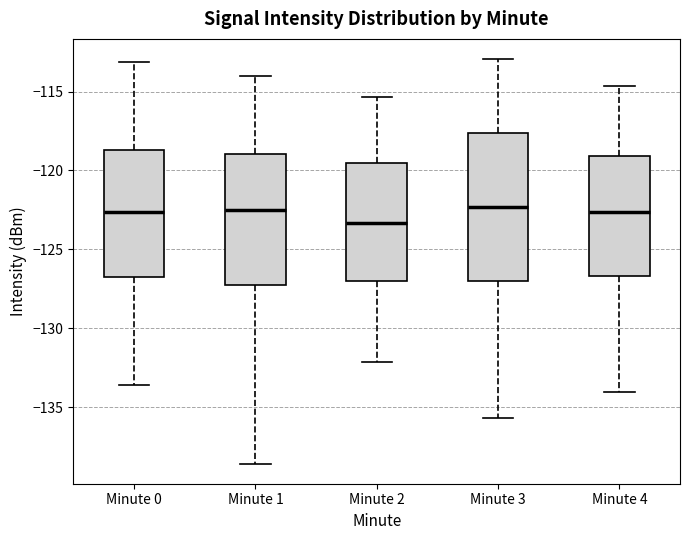

Reading left to right, read every box against the y-axis: the position of its median line, the range the box covers, and the ends of its whiskers. The values are not printed on the chart, so give them approximately, as read against the axis.

Minute 0: median -122.5, box -126.5 to -118.5, whiskers -133.5 to -113.0
Minute 1: median -122.5, box -127.0 to -119.0, whiskers -138.5 to -114.0
Minute 2: median -123.5, box -127.0 to -119.5, whiskers -132.0 to -115.5
Minute 3: median -122.5, box -127.0 to -117.5, whiskers -135.5 to -113.0
Minute 4: median -122.5, box -126.5 to -119.0, whiskers -134.0 to -114.5